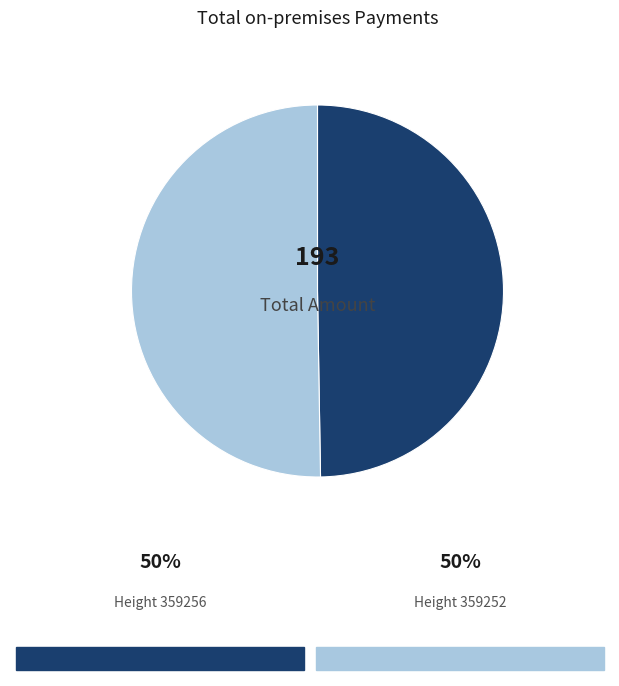

Does any single category account for the majority?

Yes